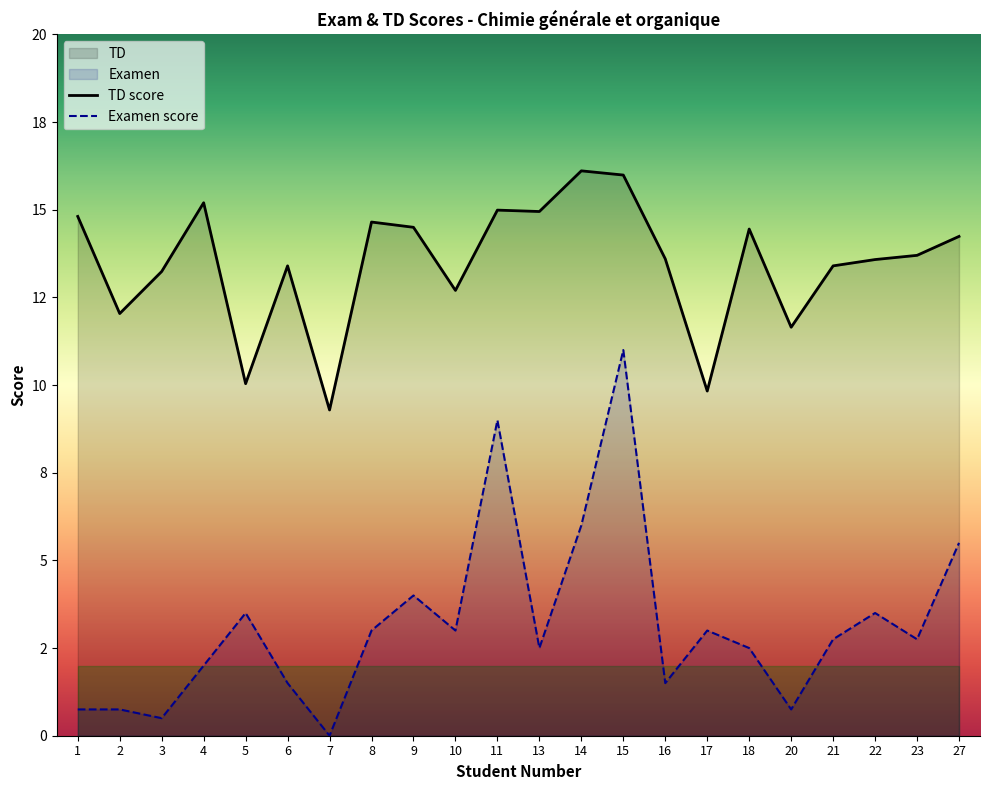

At which category is the sum across all series the highest?

15